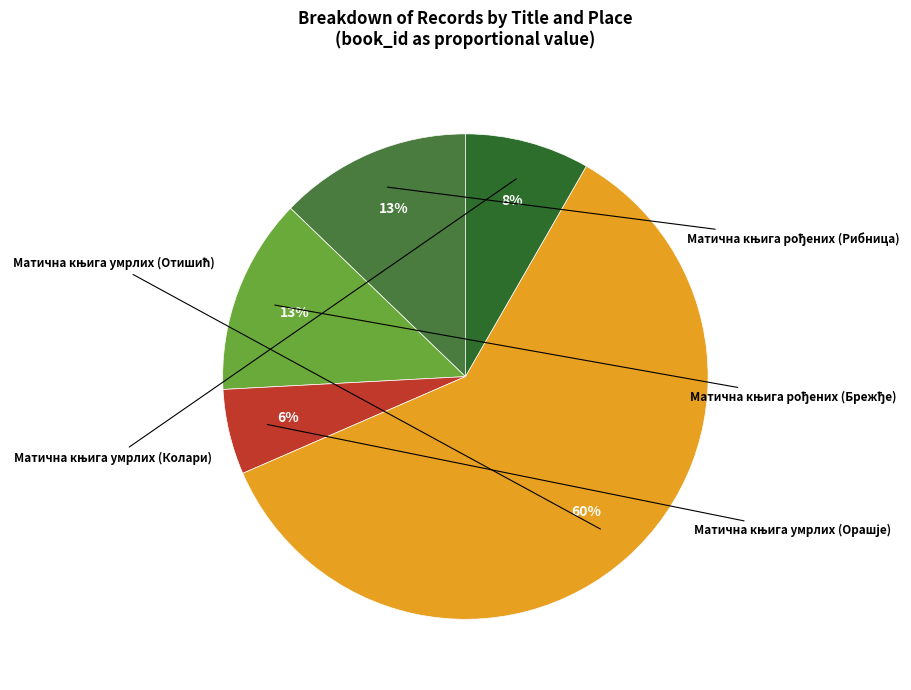

What is the ratio of the value at Матична књига рођених (Брежђе) to the value at Матична књига умрлих (Отишић)?

0.2